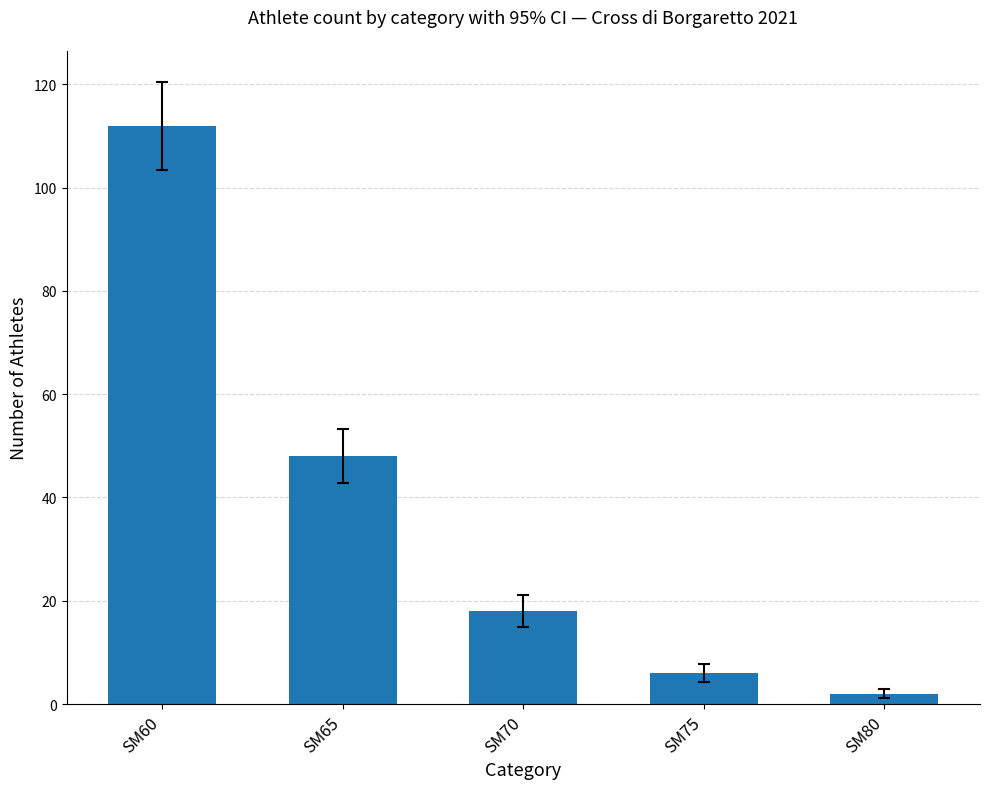

What is the minimum value shown in the chart?

2